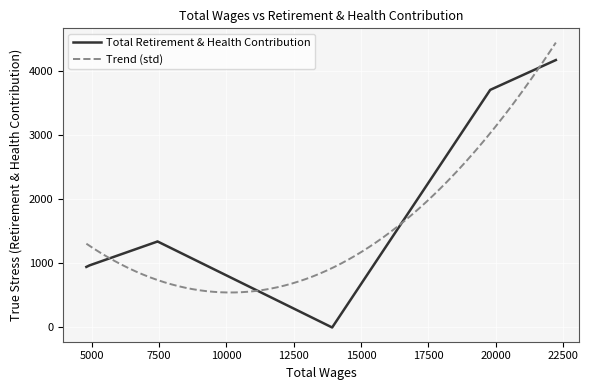

The value at 4917.0 is 559. True or false?

False